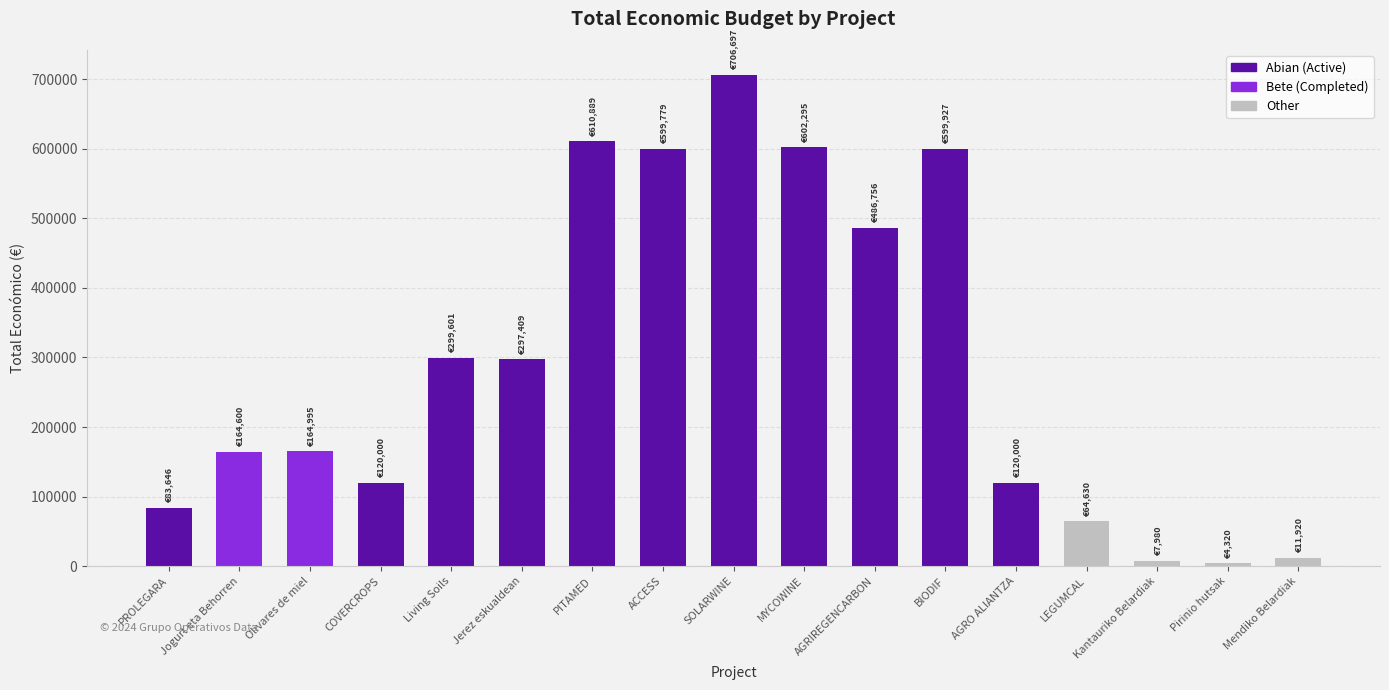

What is the approximate value at Pirinio hutsak?

4320.0